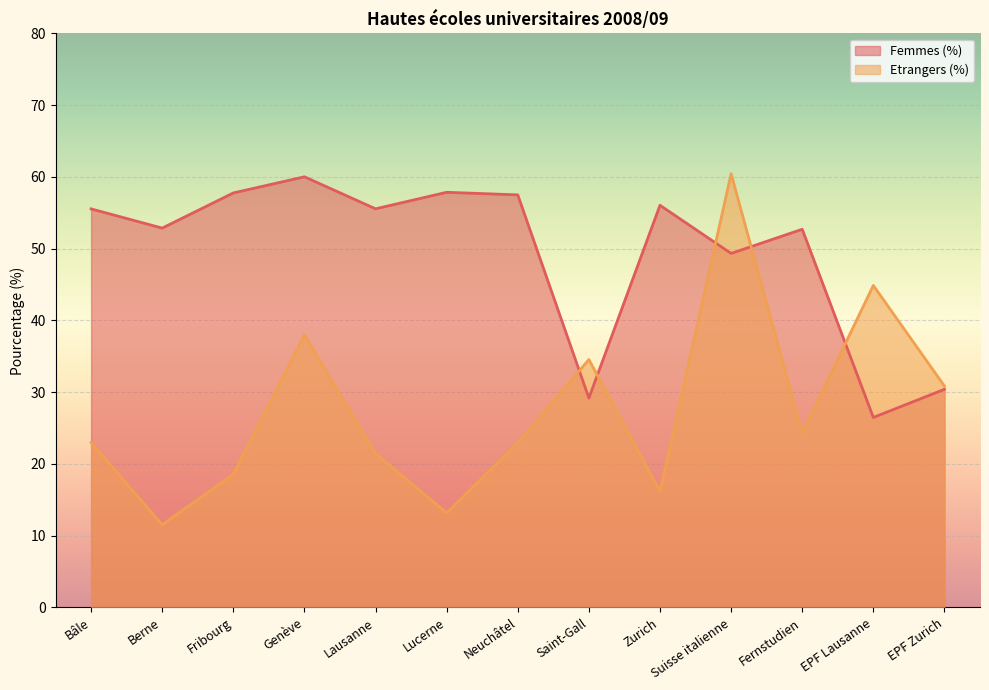

What is the minimum value for Etrangers (%)?

11.5